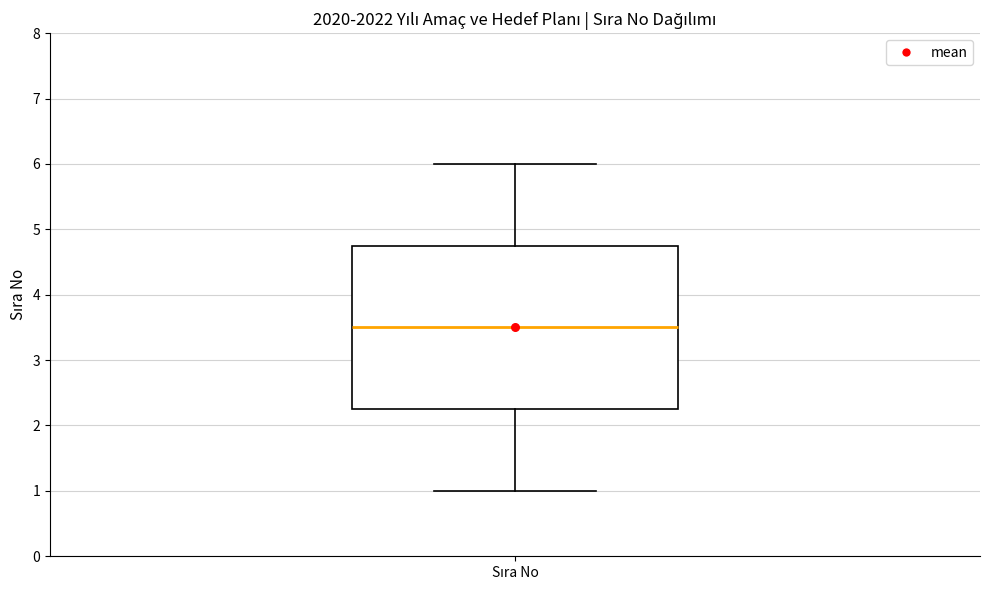

Read this box plot against the y-axis: the position of the median line, the range covered by the box, and the ends of both whiskers. The values are not printed on the chart, so give them approximately, as read against the axis.

median 3.5, box 2.3 to 4.8, whiskers 1.0 to 6.0